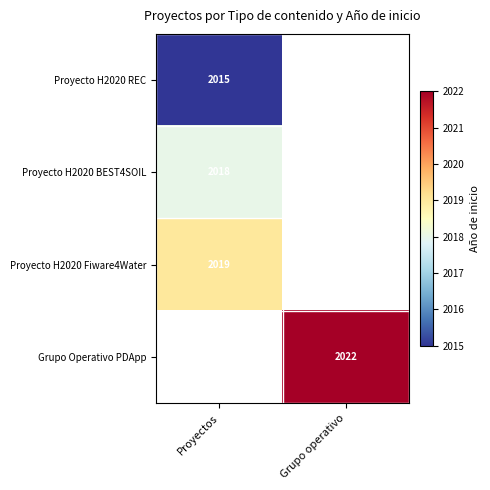

Is the value of Proyecto H2020 BEST4SOIL at Proyectos greater than the value of Proyecto H2020 REC at Proyectos?

Yes